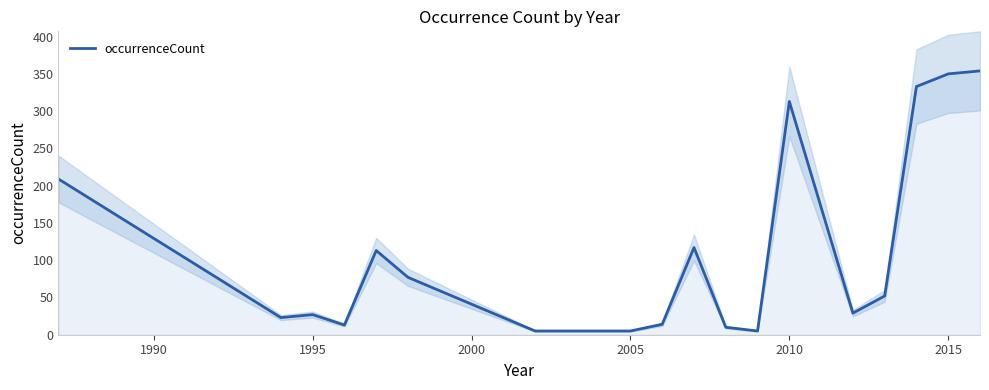

What is the value of the 10th point from the left?

117